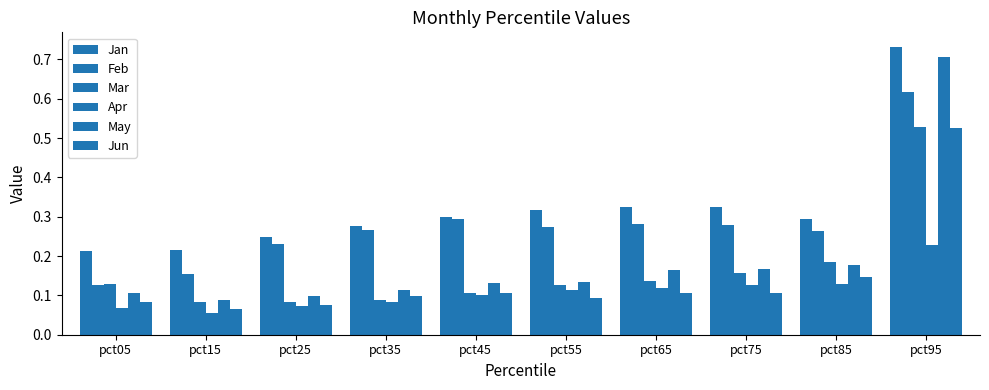

At which category is the sum across all series the highest?

pct95